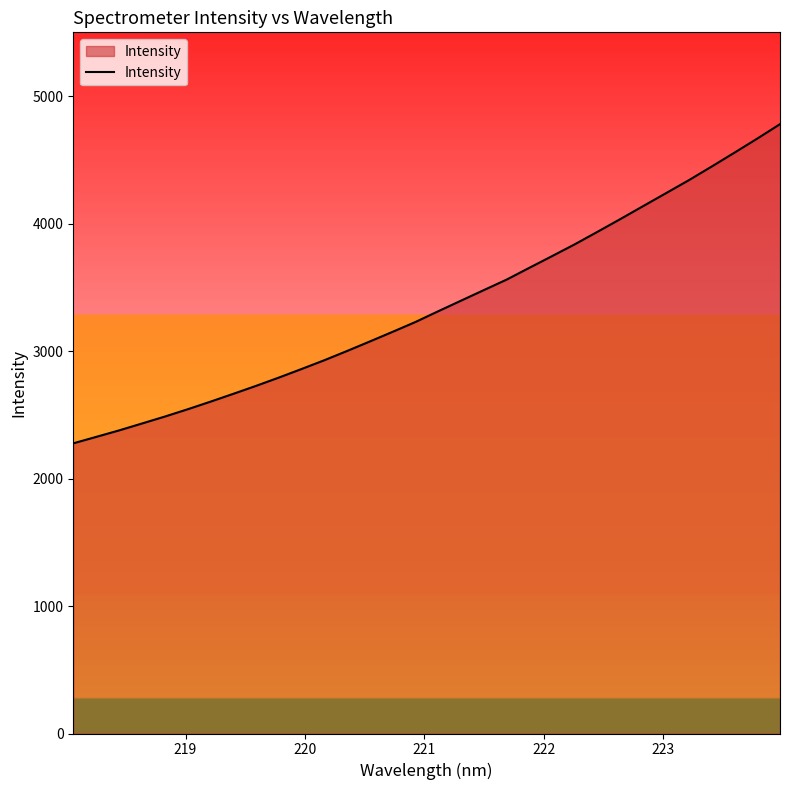

What is the smallest value displayed?

2276.1